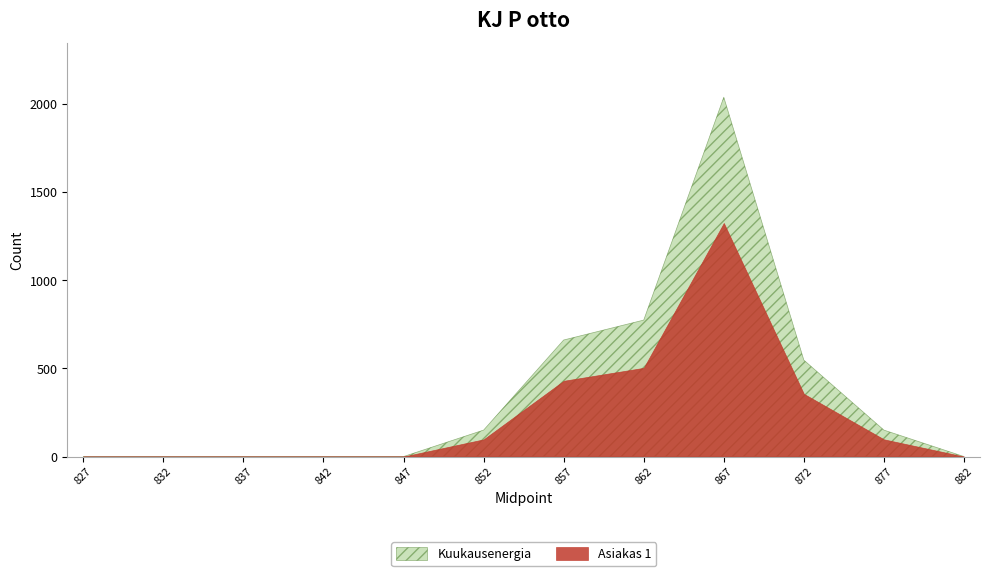

Count the number of values greater than 150.

4